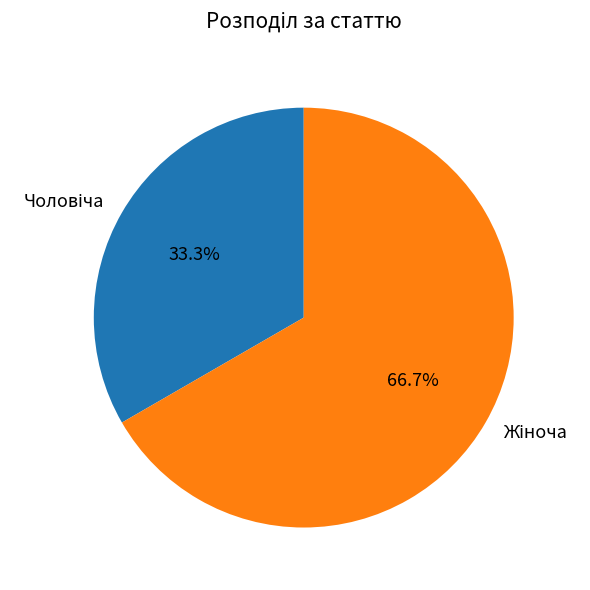

Is there any slice that represents more than half of the pie?

Yes